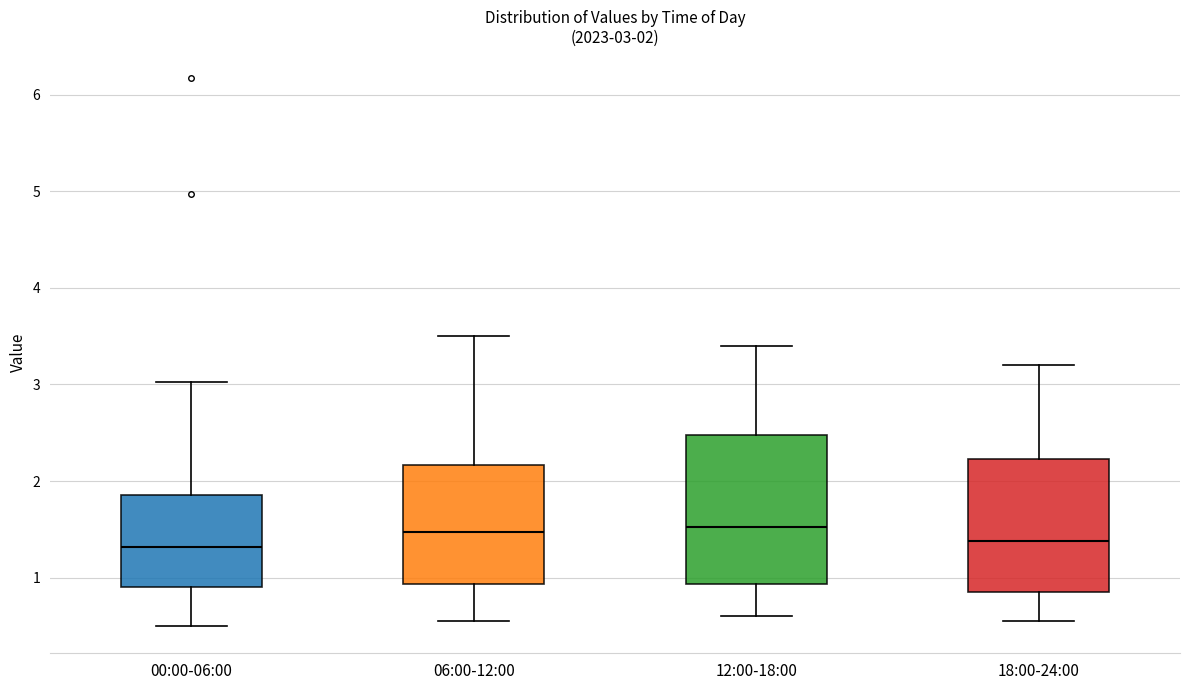

Which box is the tallest, from its lower edge to its upper edge?

12:00-18:00